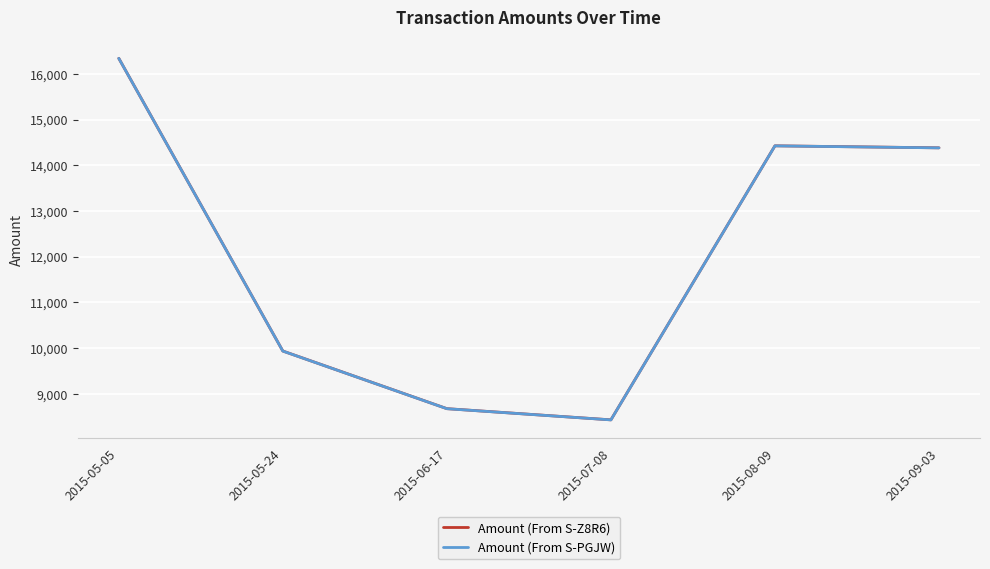

At which category does the chart reach its peak across all series?

2015-05-05